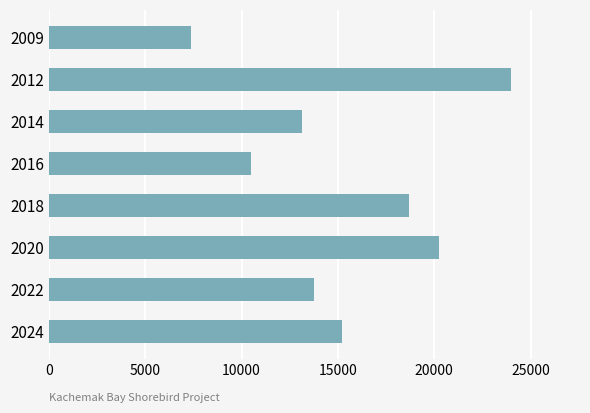

How many series are shown in this chart?

1